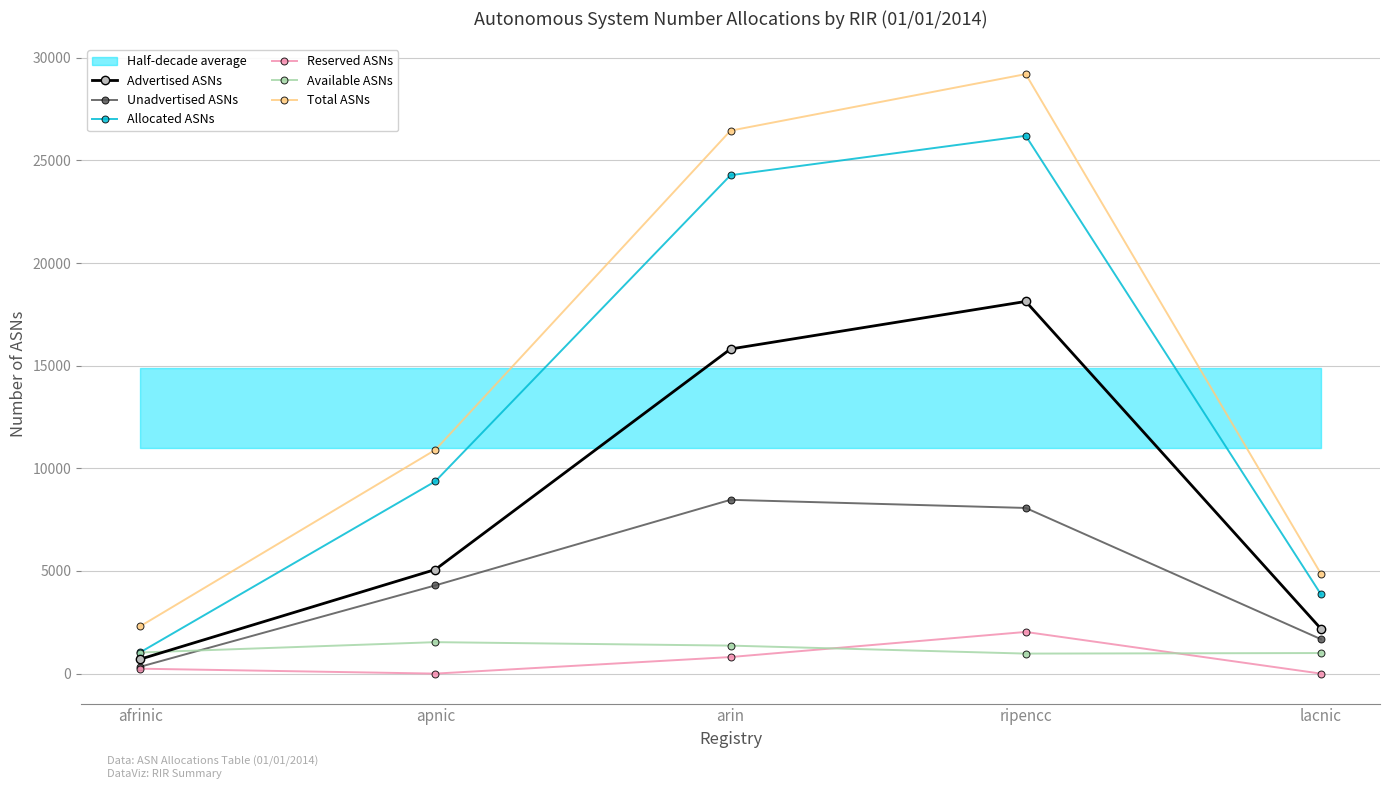

Reading left to right, what are all the values shown in this chart?

Advertised ASNs: 702	5070	15815	18132	2184
Unadvertised ASNs: 332	4297	8467	8071	1677
Allocated ASNs: 1034	9367	24282	26203	3861
Reserved ASNs: 240	0	807	2030	0
Available ASNs: 1028	1533	1364	975	1002
Total ASNs: 2302	10900	26453	29208	4863